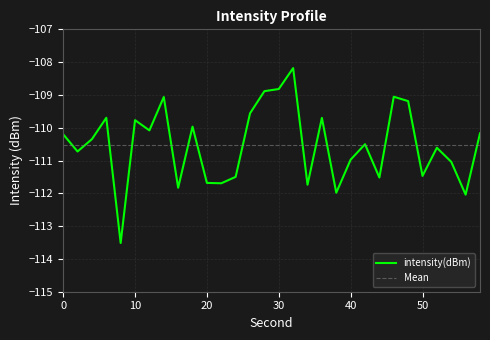

What is the maximum value shown in the chart?

-108.2